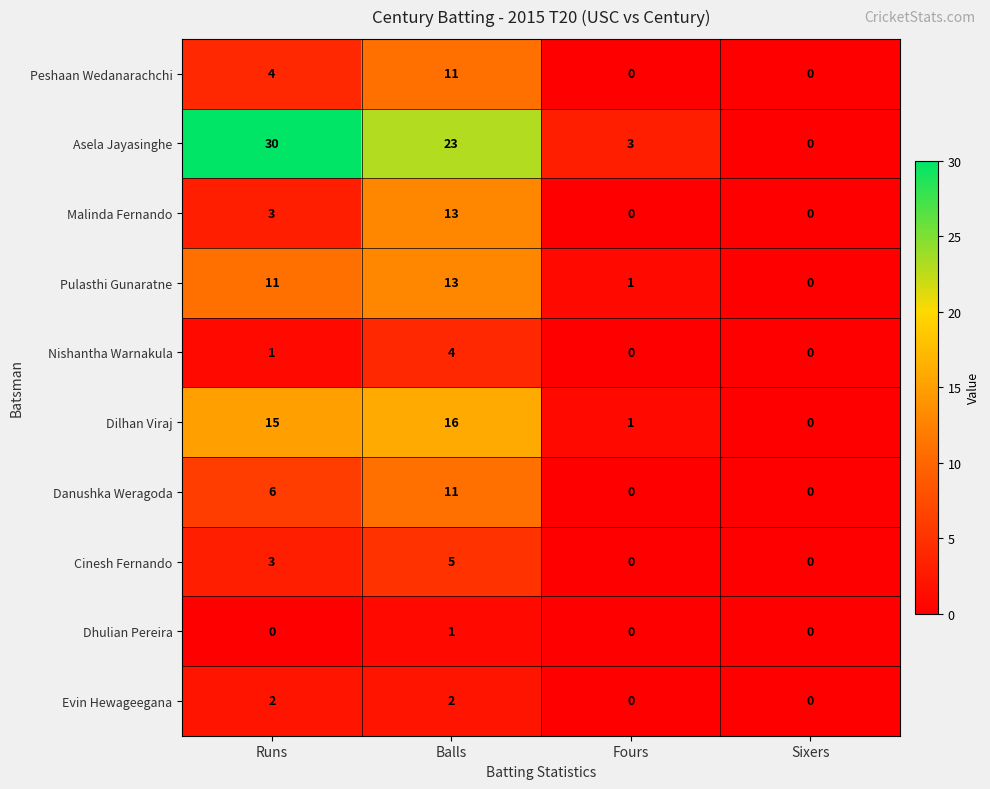

Between Fours and Sixers, which series saw the biggest shift?

Asela Jayasinghe